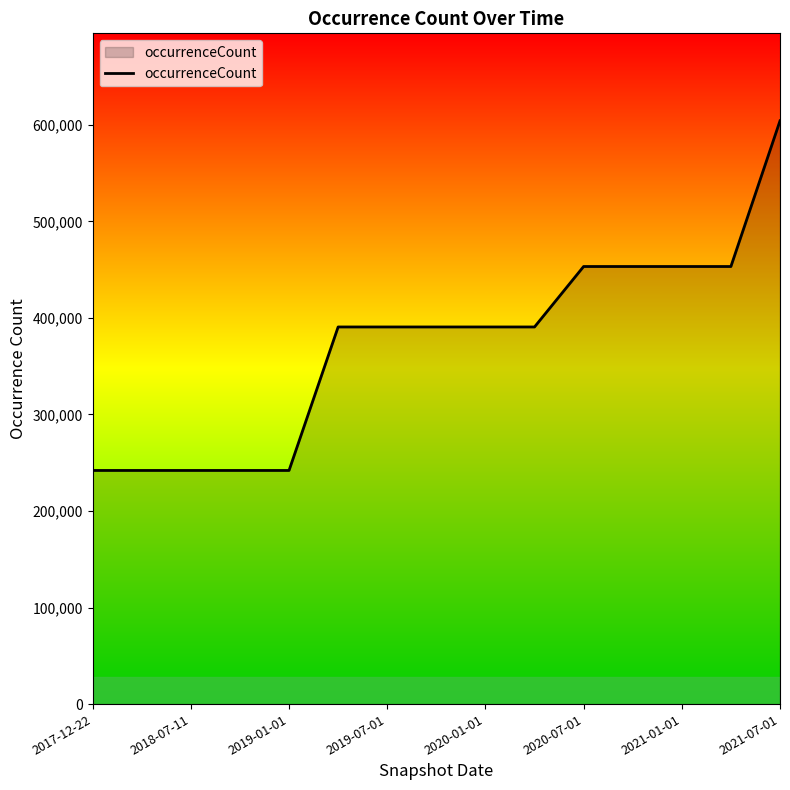

How many lines are shown in the chart?

1